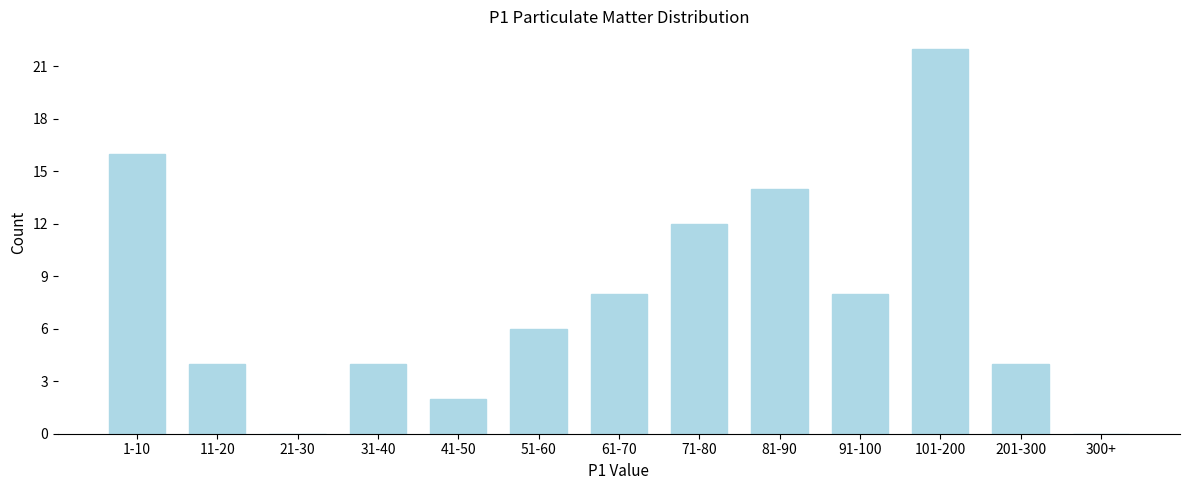

Reading left to right, list all the values displayed in this chart.

1-10=16	11-20=4	21-30=0	31-40=4	41-50=2	51-60=6	61-70=8	71-80=12	81-90=14	91-100=8	101-200=22	201-300=4	300+=0